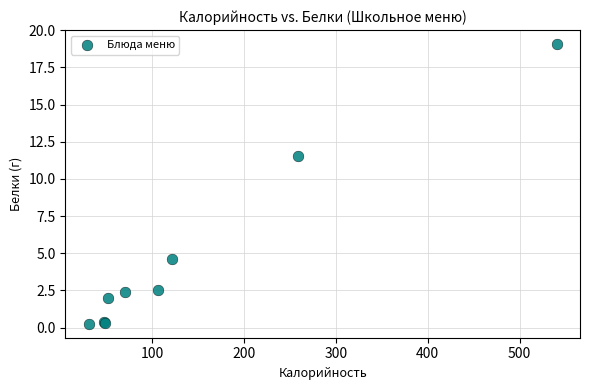

What Y value in the scatter plot is closest to 9?

11.5